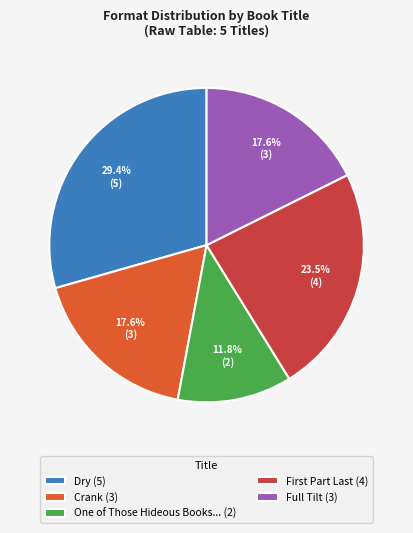

Does One of Those Hideous Books... (2) represent more than half of the total?

No